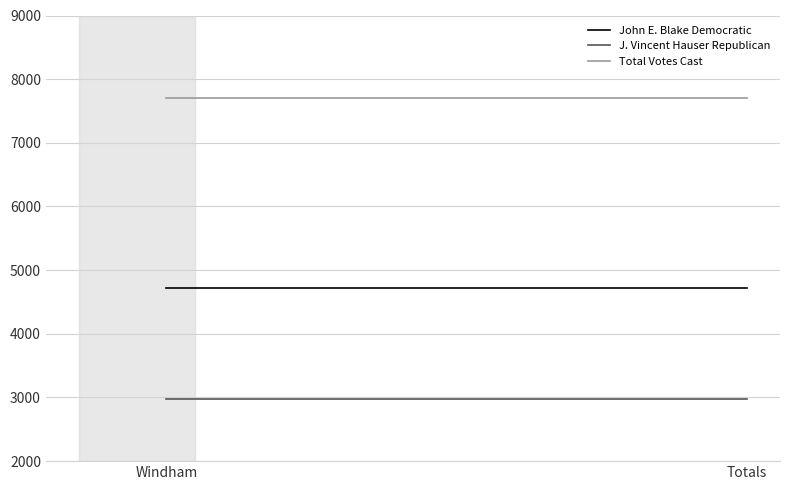

What is the value of the Total Votes Cast point at the 2nd from the left?

7700